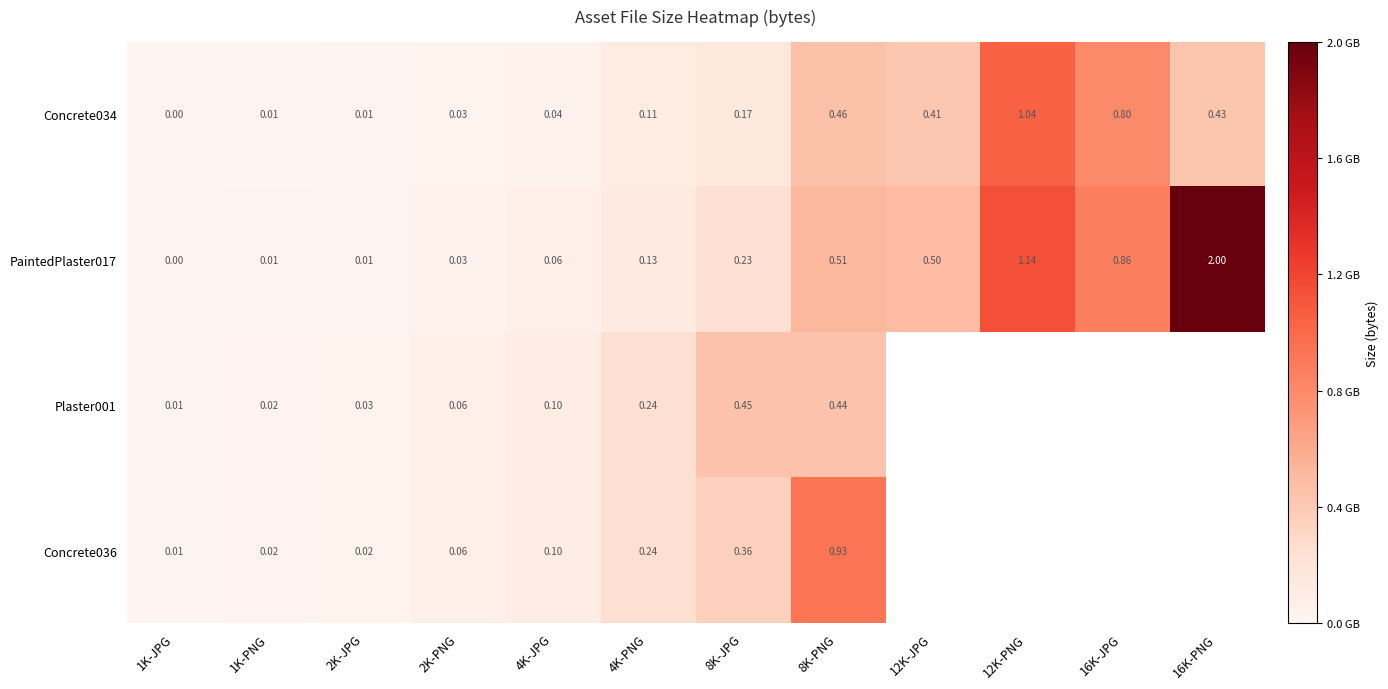

Is the value of Plaster001 at 1K-PNG greater than the value of PaintedPlaster017 at 8K-PNG?

No